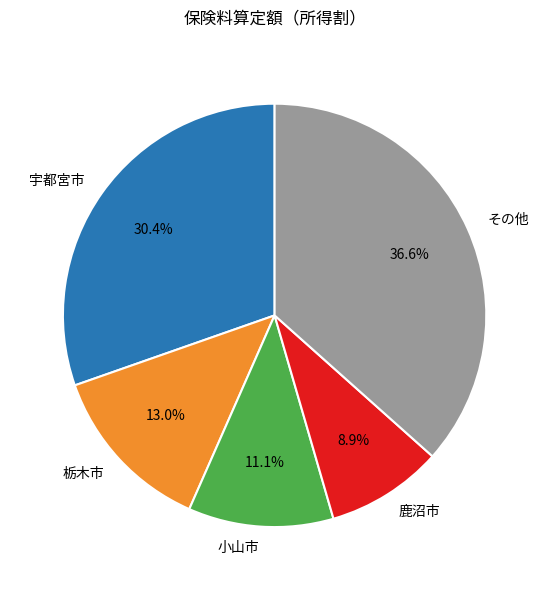

The 小山市 slice represents 11% of the pie. True or false?

True